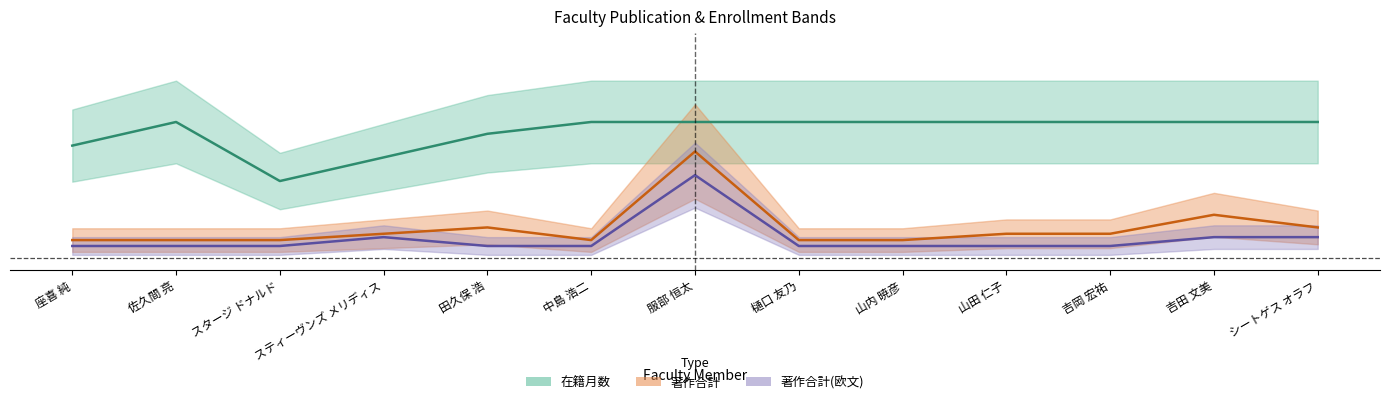

What is the label of the 4th point from the left?

スティーヴンズ メリディス